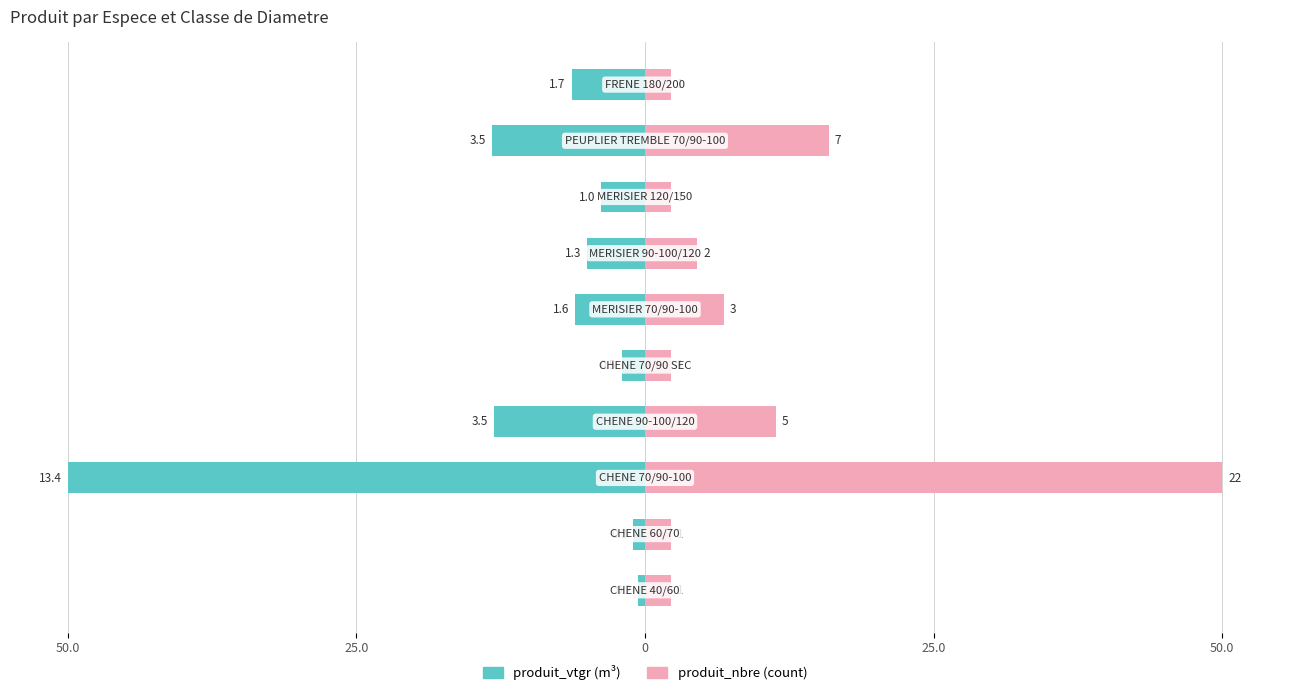

Reading left to right, list all the values displayed in this chart.

produit_vtgr: -0.6	-1.0	-50.0	-13.1	-2.0	-6.0	-5.0	-3.8	-13.2	-6.4
produit_nbre: 2.3	2.3	50.0	11.4	2.3	6.8	4.5	2.3	15.9	2.3